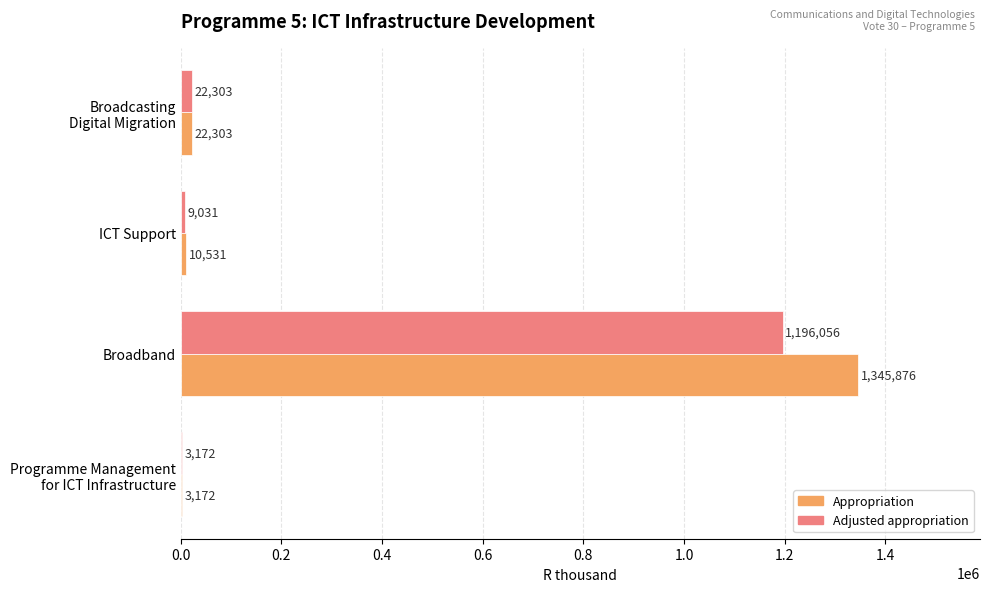

The value of Adjusted appropriation at Broadband is 1196056. True or false?

True